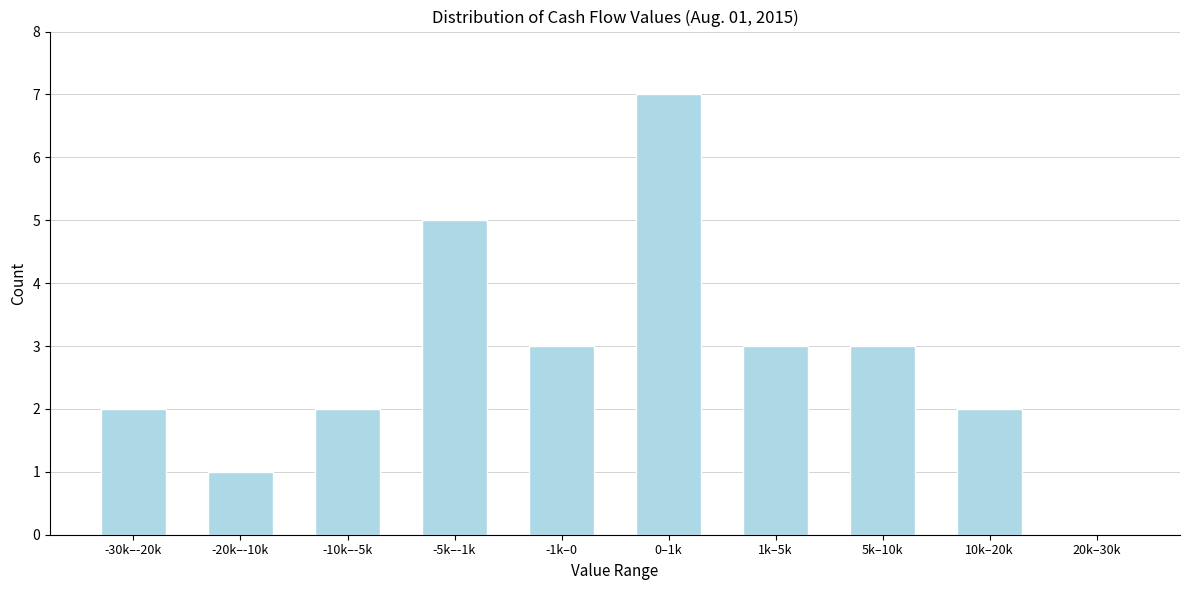

Reading left to right, what are all the values shown in this chart?

-30k–-20k=2	-20k–-10k=1	-10k–-5k=2	-5k–-1k=5	-1k–0=3	0–1k=7	1k–5k=3	5k–10k=3	10k–20k=2	20k–30k=0